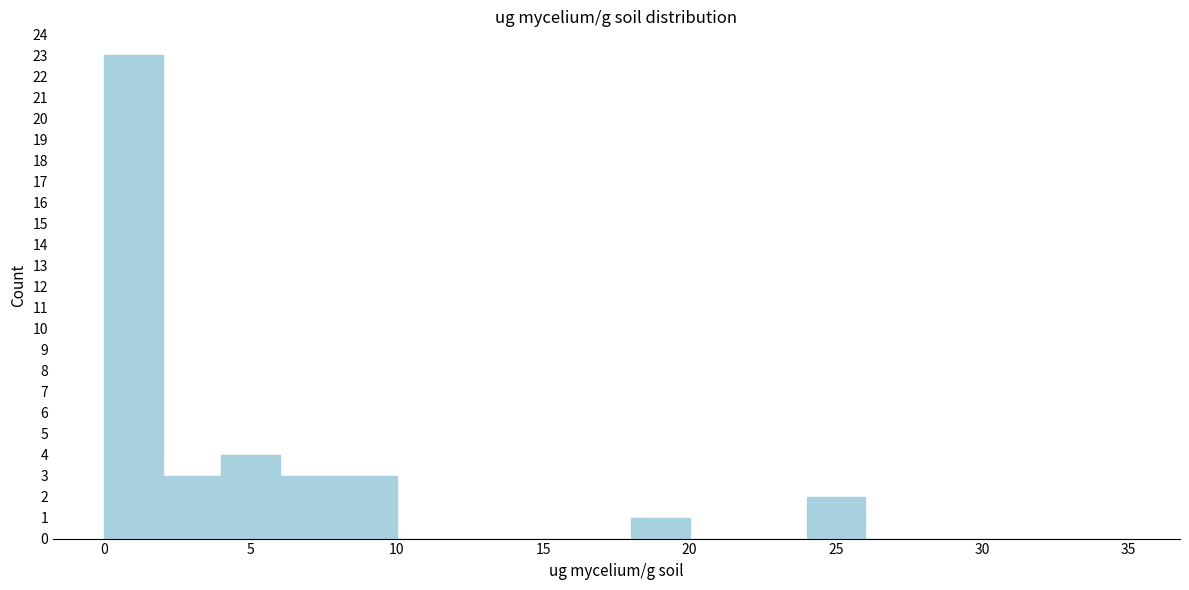

Reading left to right, list every bar in this chart as the range it spans on the x-axis followed by its height. The values are not printed on the chart, so give them approximately, as read against the axis.

0 to 2: 23
2 to 4: 3
4 to 6: 4
6 to 8: 3
8 to 10: 3
10 to 12: 0
12 to 14: 0
14 to 16: 0
16 to 18: 0
18 to 20: 1
20 to 22: 0
22 to 24: 0
24 to 26: 2
26 to 28: 0
28 to 30: 0
30 to 35: 0